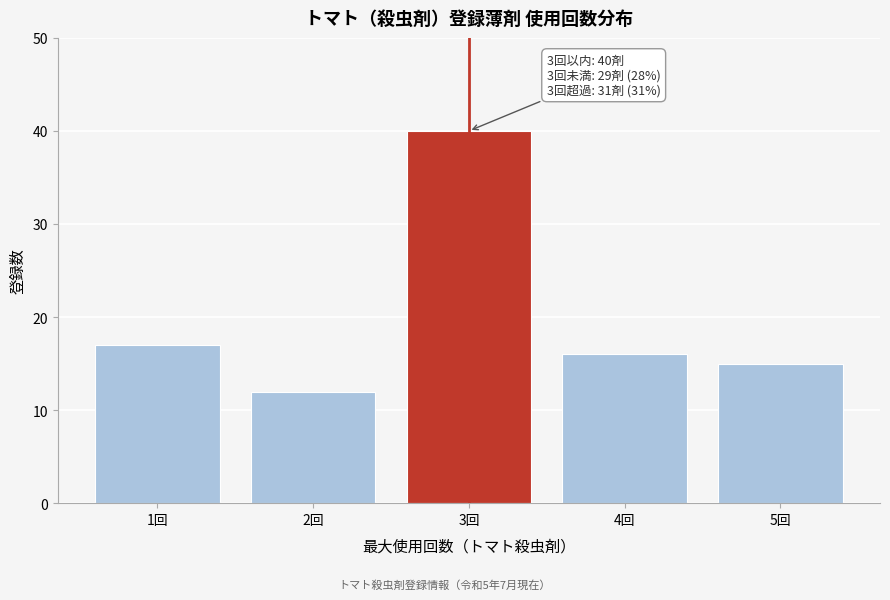

Reading left to right, what are all the values shown in this chart?

17	12	40	16	15